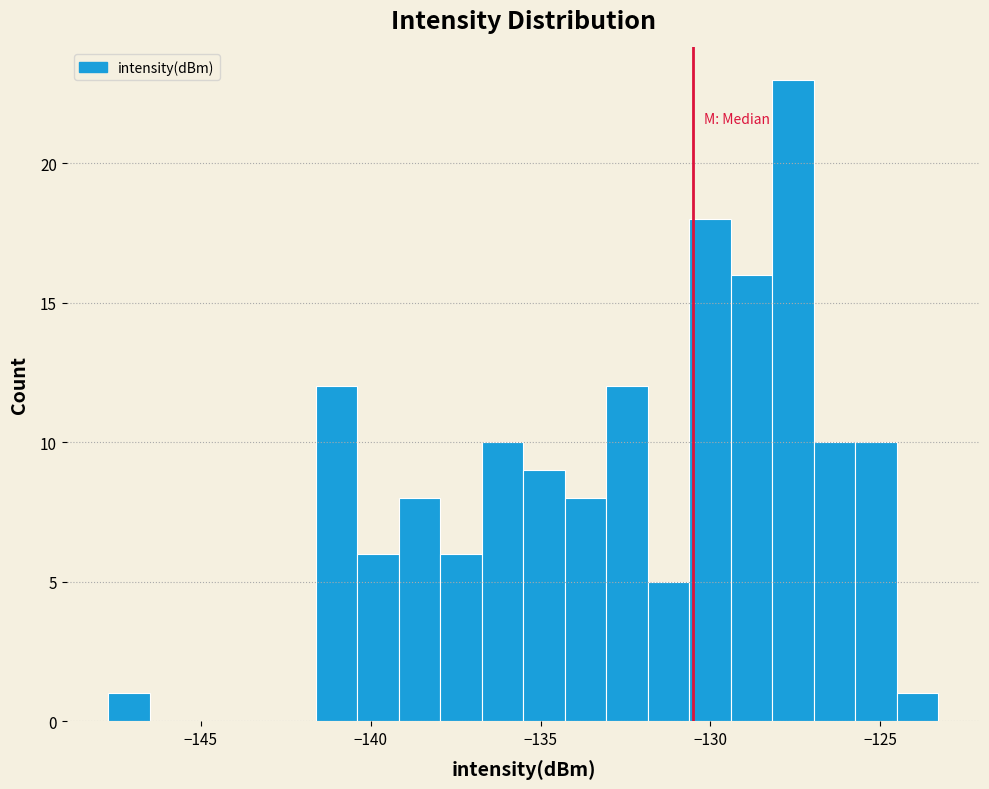

Around what value on the x-axis is the tallest bar? Give the approximate position of its centre, as read against the axis.

-127.5